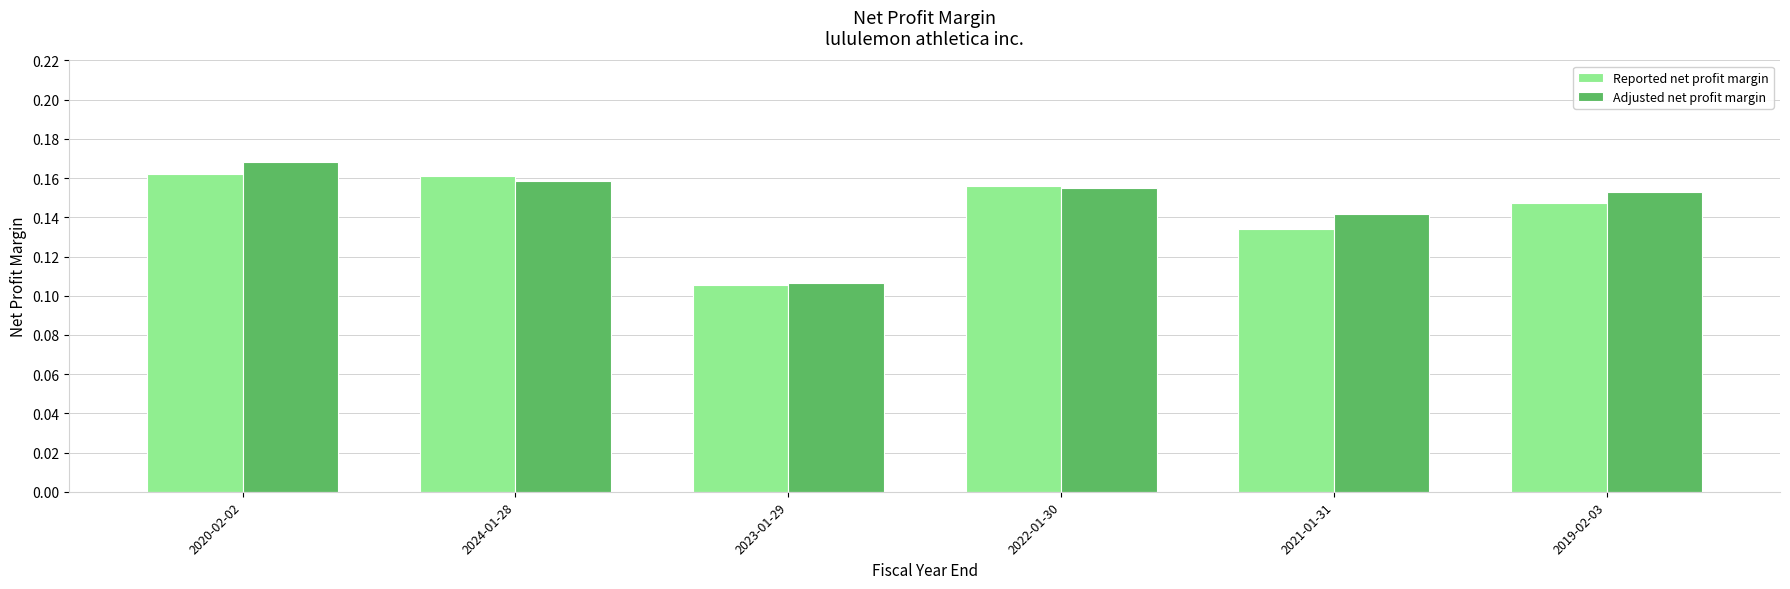

At which label is Adjusted net profit margin closest to 0?

2023-01-29